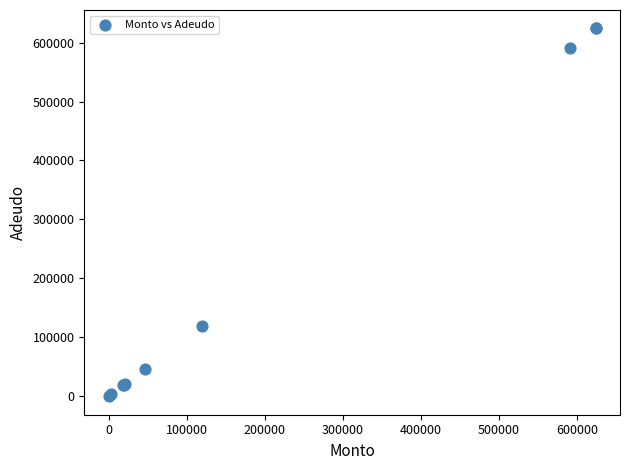

What Y value in the scatter plot is closest to 312000?

119000.0